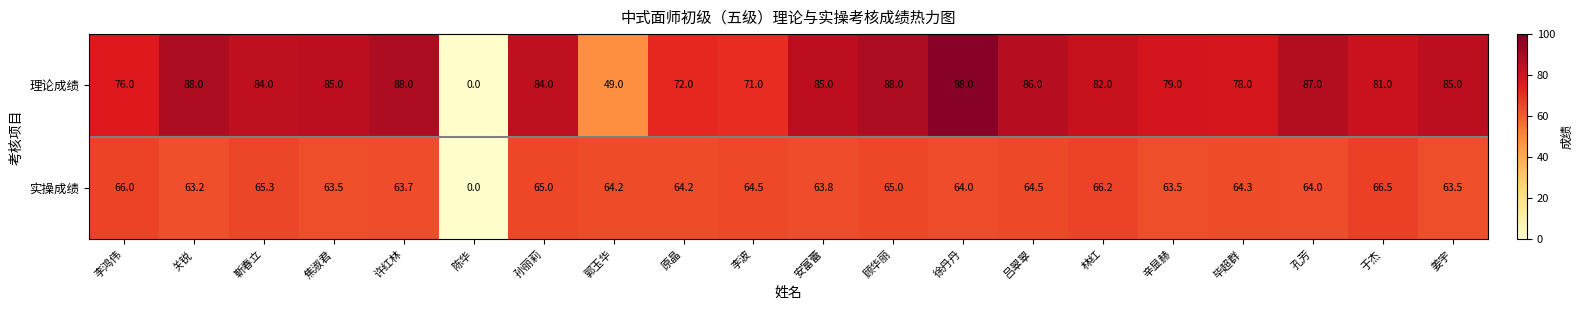

Where is 实操成绩 nearest to the value 33?

关锐